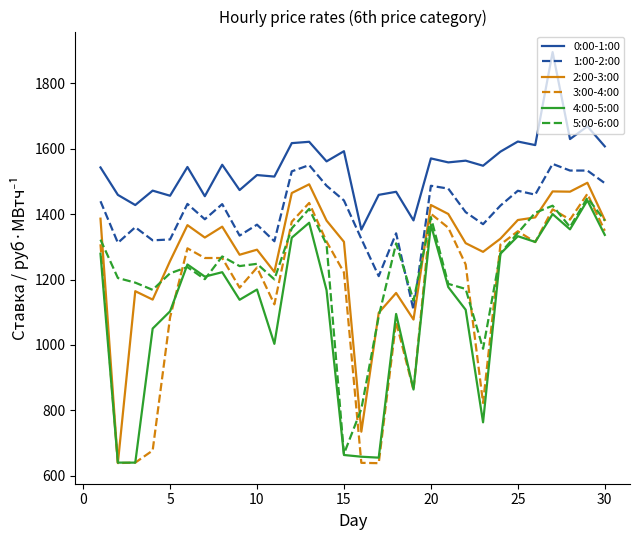

How many distinct data groups are displayed?

6